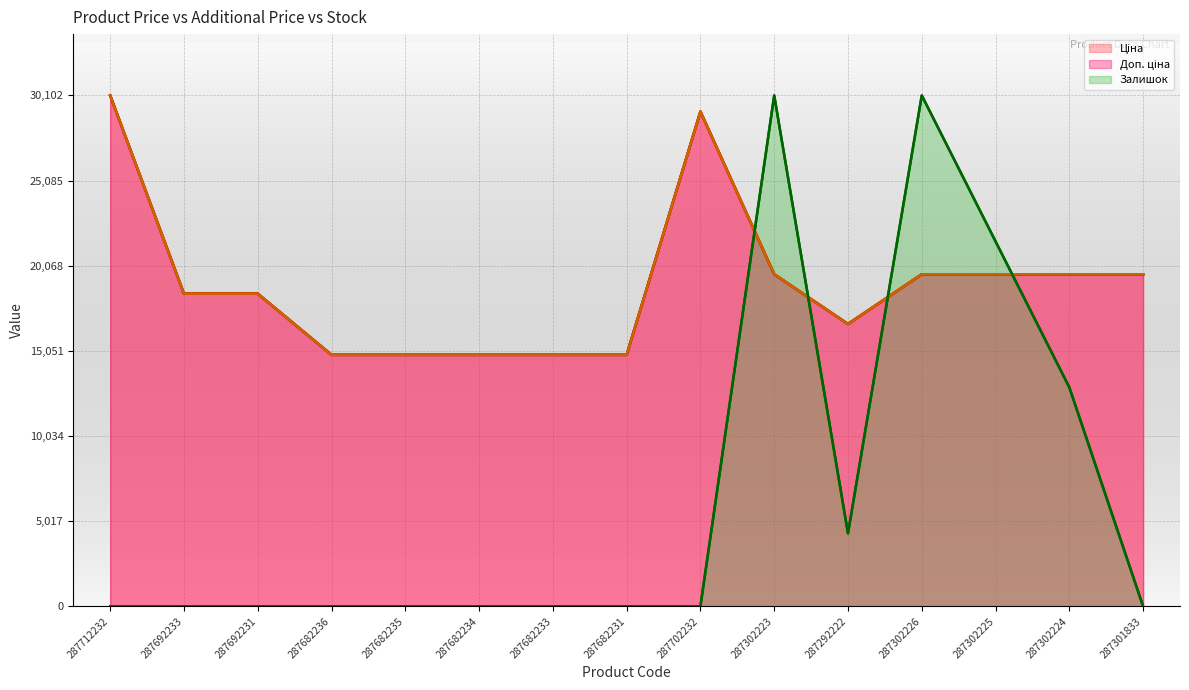

Does the chart display data point markers on the line(s)?

No